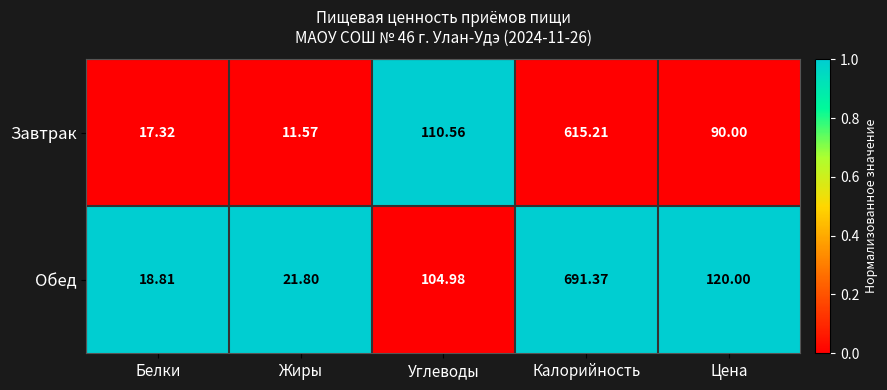

Where does the Завтрак series first go above 90?

Углеводы